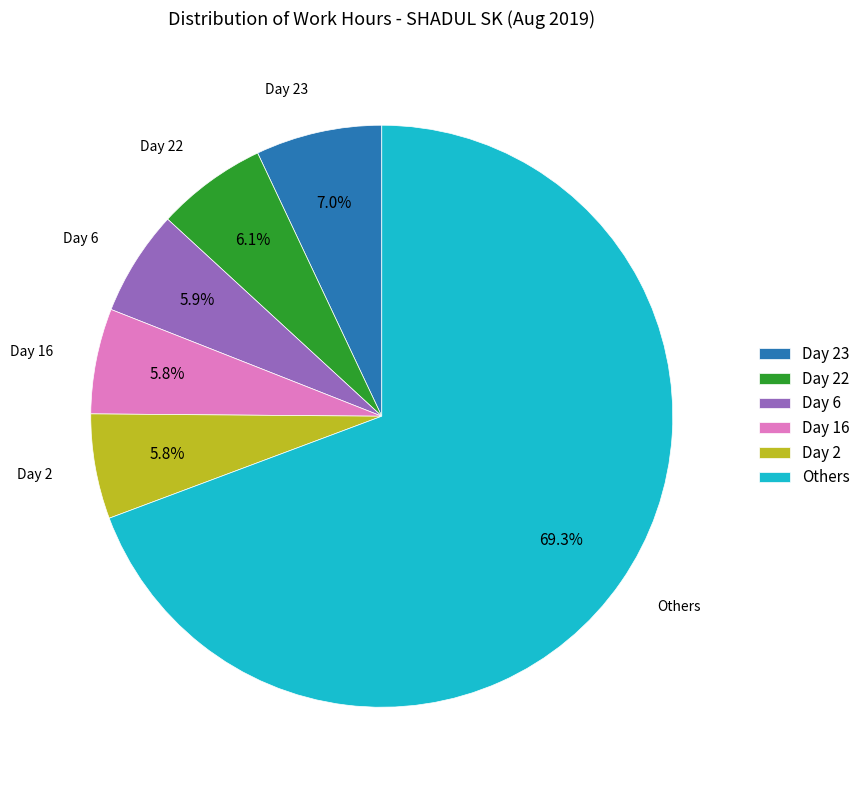

Do Day 23 and Day 22 together represent more than half of the pie?

No